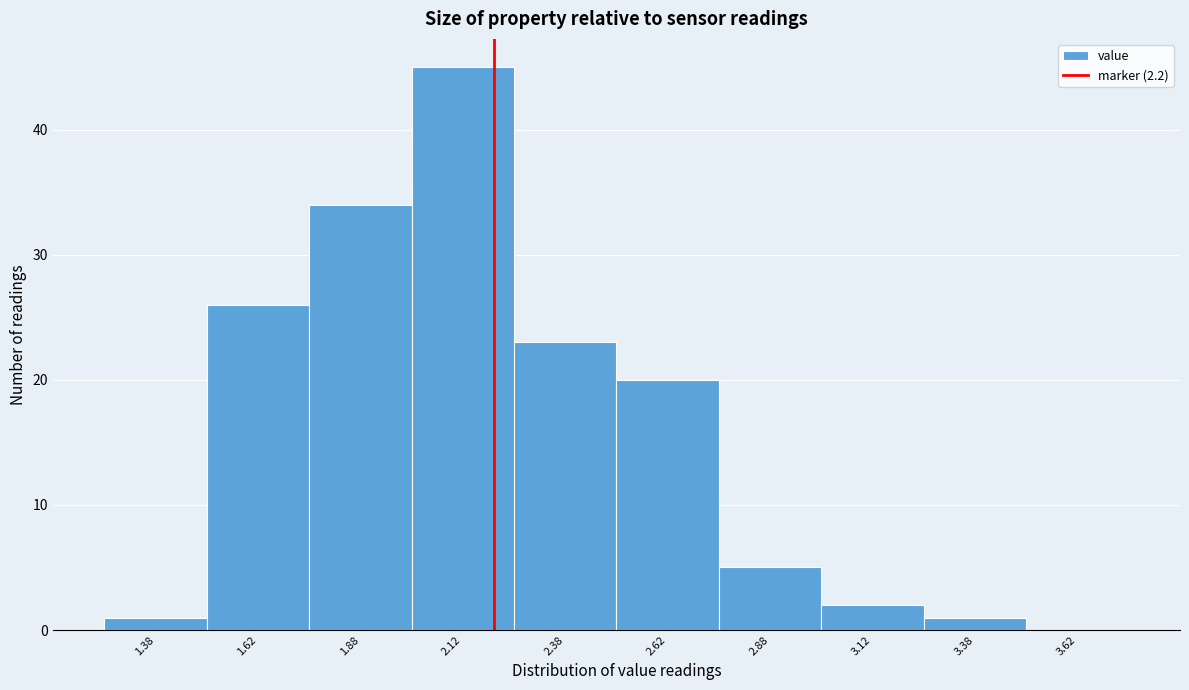

How tall is the bar that spans 2.75 to 3.00 on the x-axis? The values are not printed on the chart, so give them approximately, as read against the axis.

5